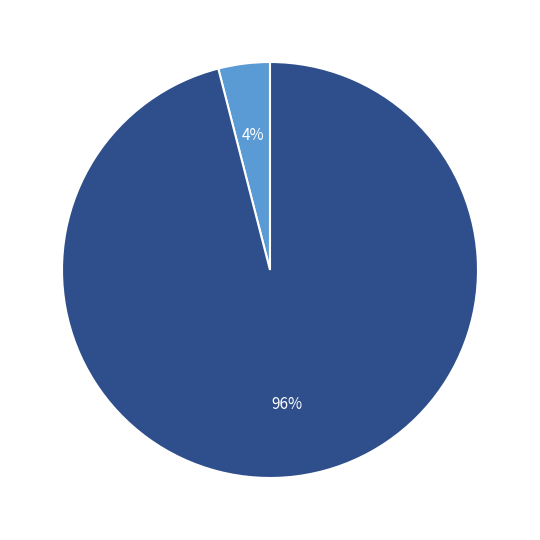

Is there a majority slice in this chart?

Yes